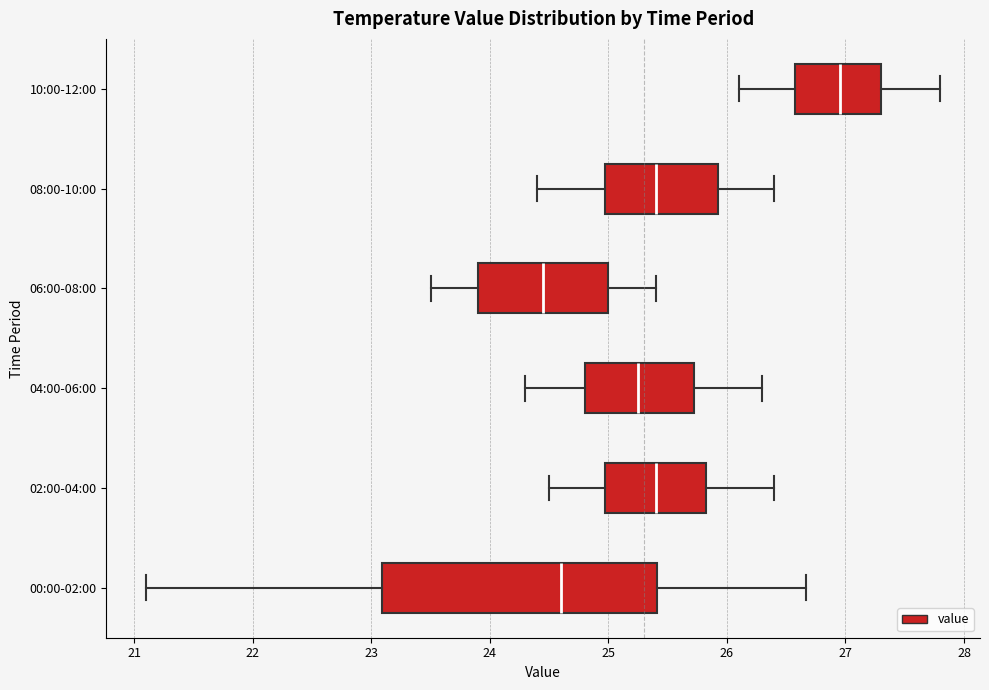

Where is the right edge of the box for 06:00-08:00 on the x-axis? The values are not printed on the chart, so give them approximately, as read against the axis.

25.0